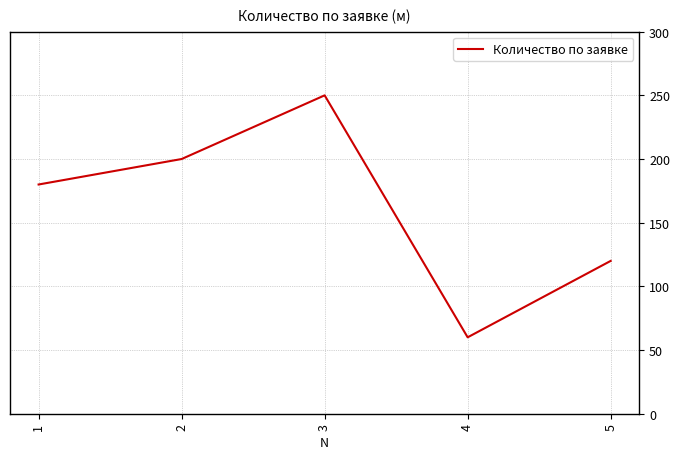

What is the difference between the values at 5 and 4?

60